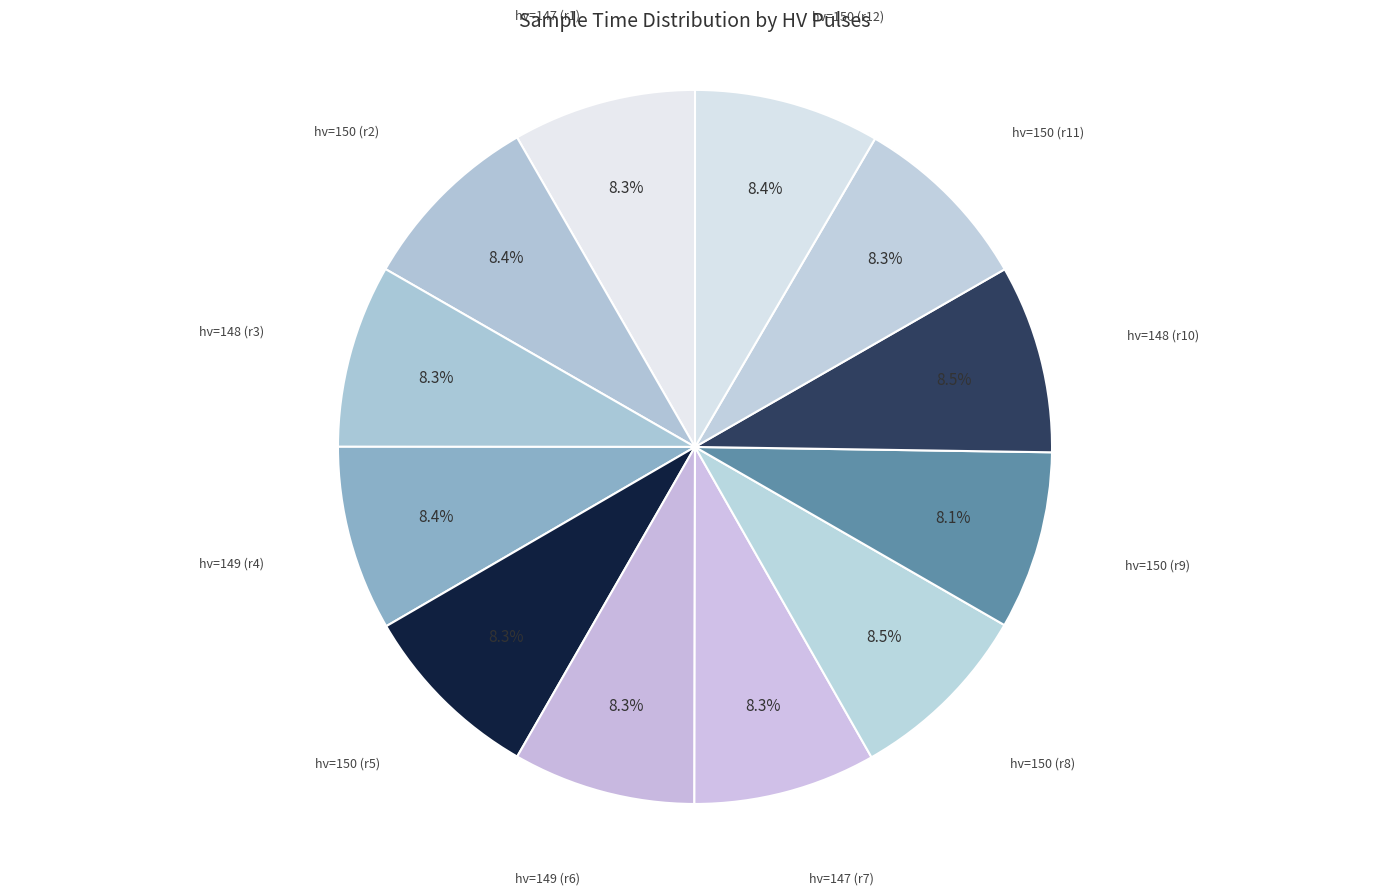

How many segments does this pie chart have?

12